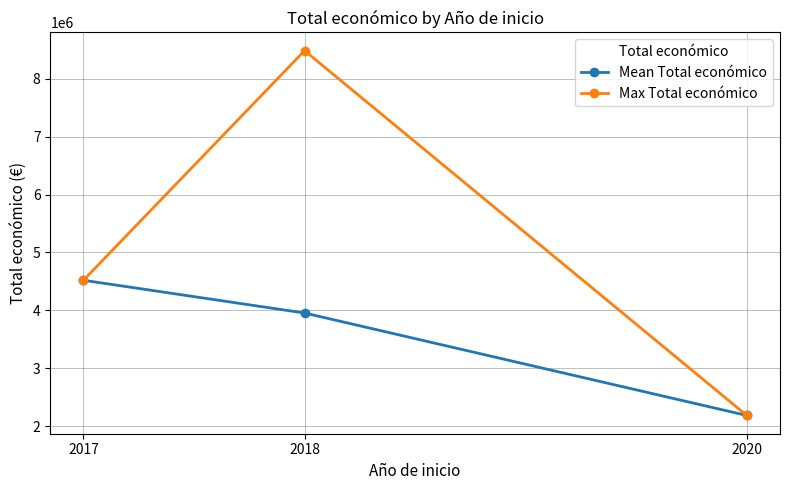

Rank the series by their maximum value, from lowest to highest.

Mean Total económico, Max Total económico